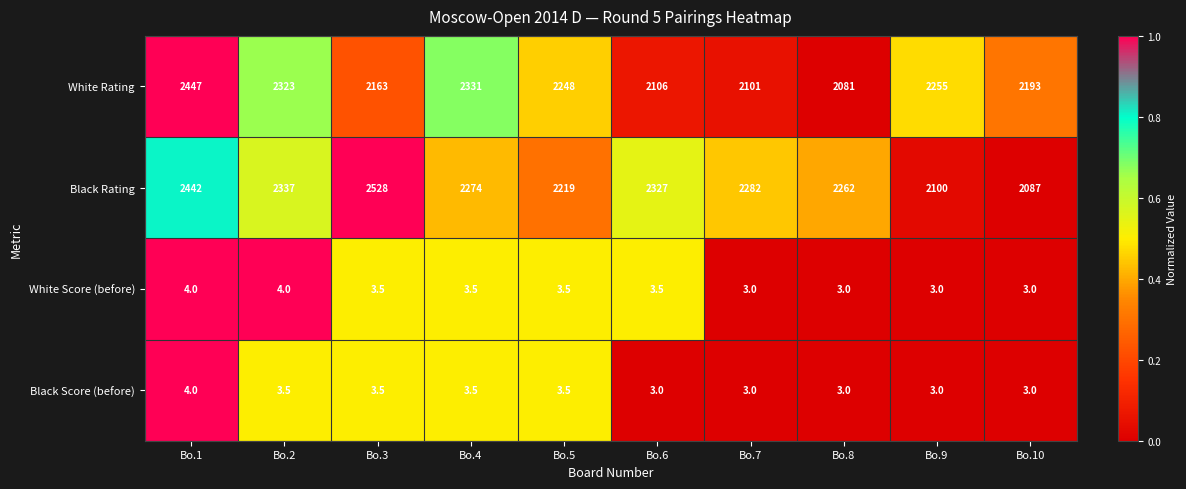

What is the total value across all series at Bo.2?

4667.5